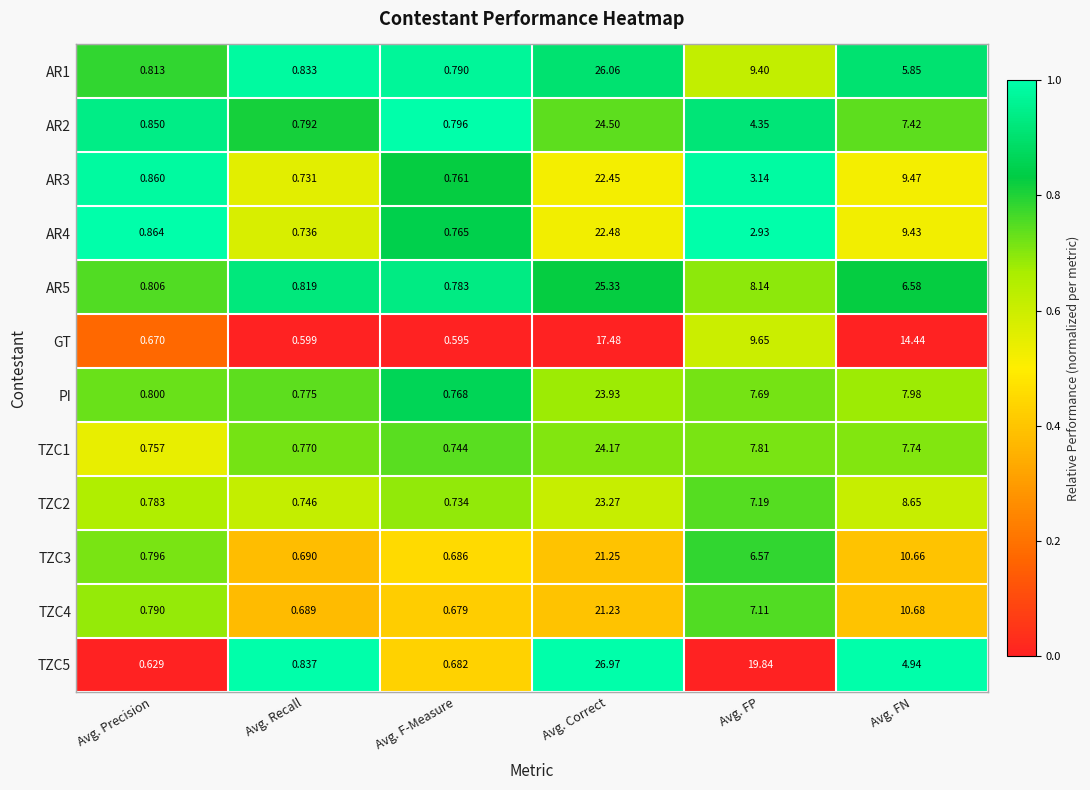

Between Avg. Precision and Avg. FN, which series saw the biggest shift?

GT